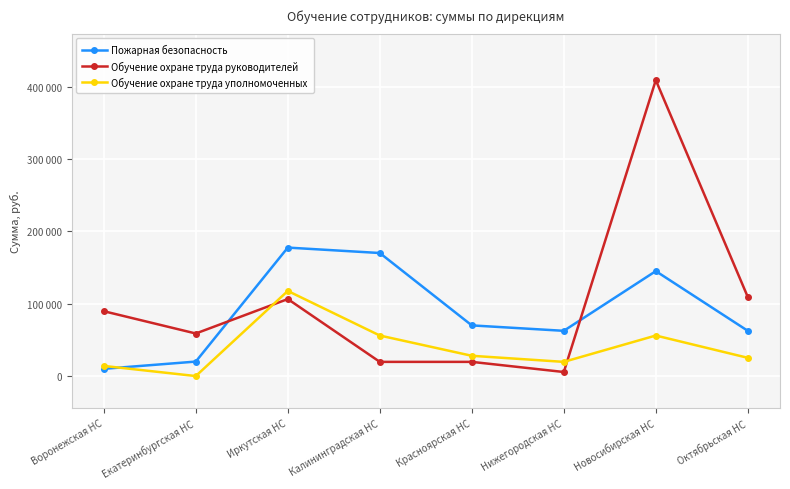

What is the label of the 1st point from the left?

Воронежская НС